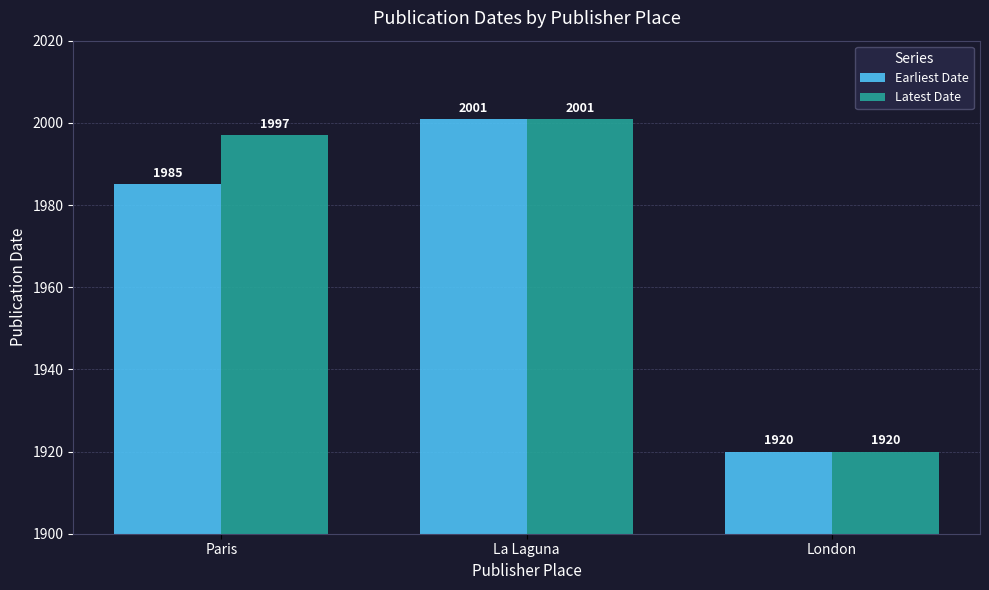

Reading left to right, extract all data points from this chart.

Earliest Date: 1985	2001	1920
Latest Date: 1997	2001	1920